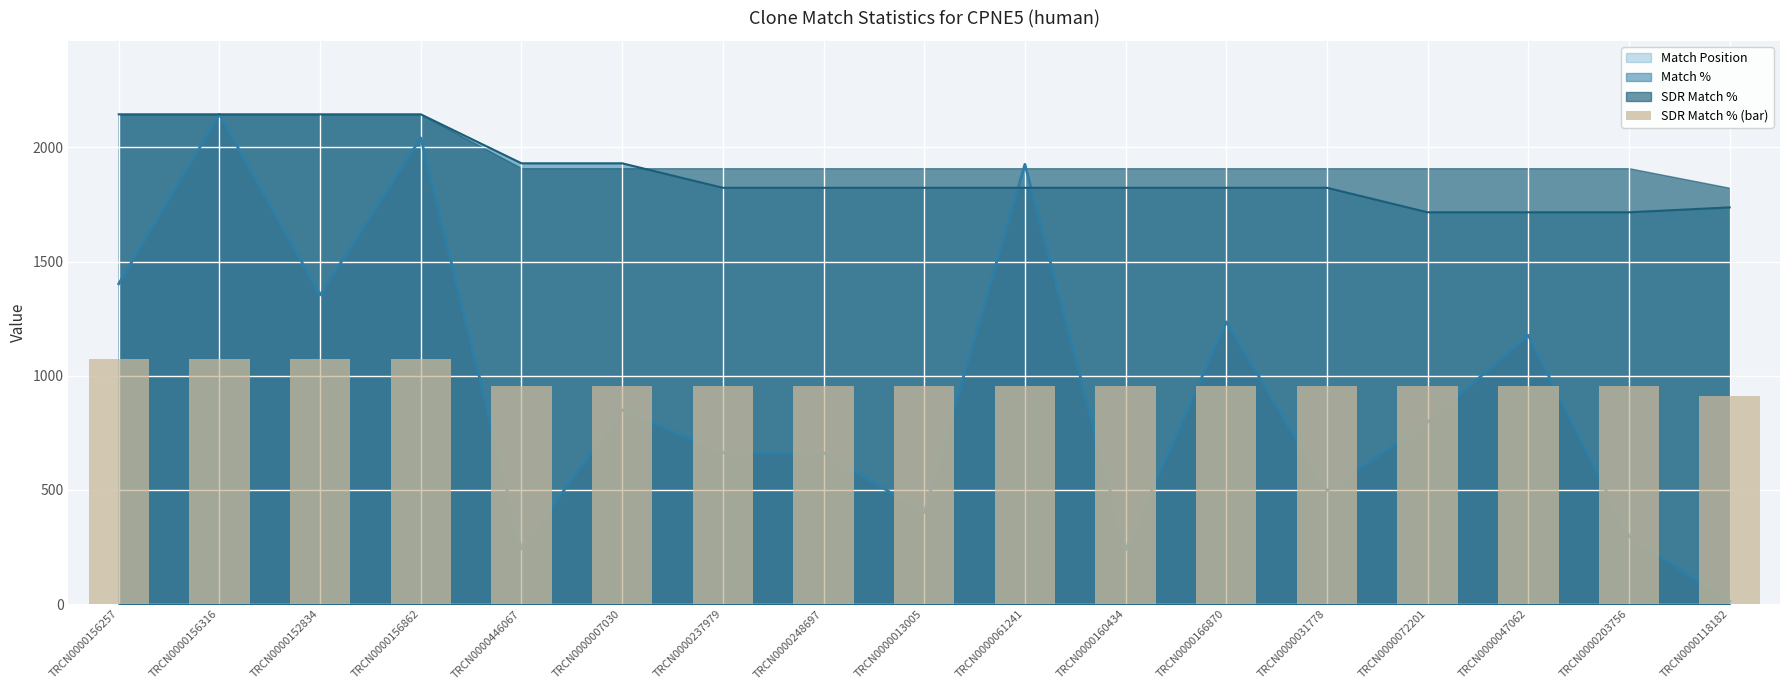

What is the label of the 15th bar from the left?

TRCN0000047062